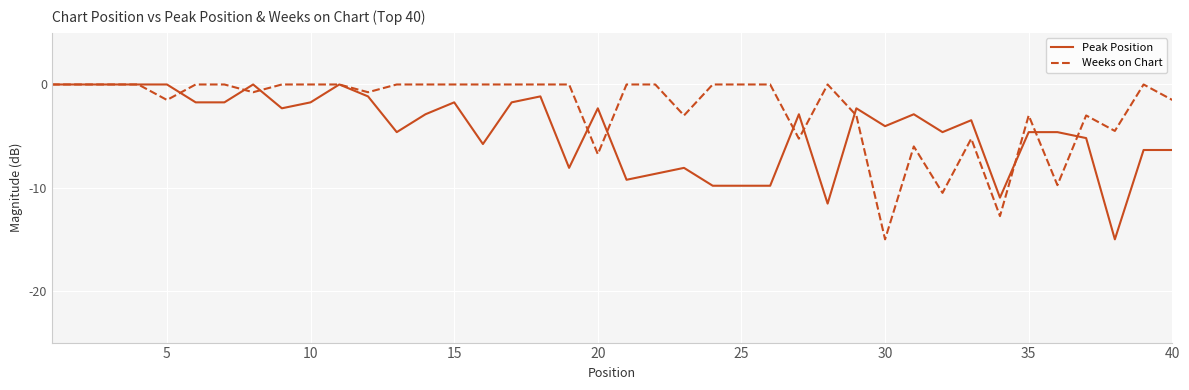

Which series has the largest total across all categories?

Weeks on Chart